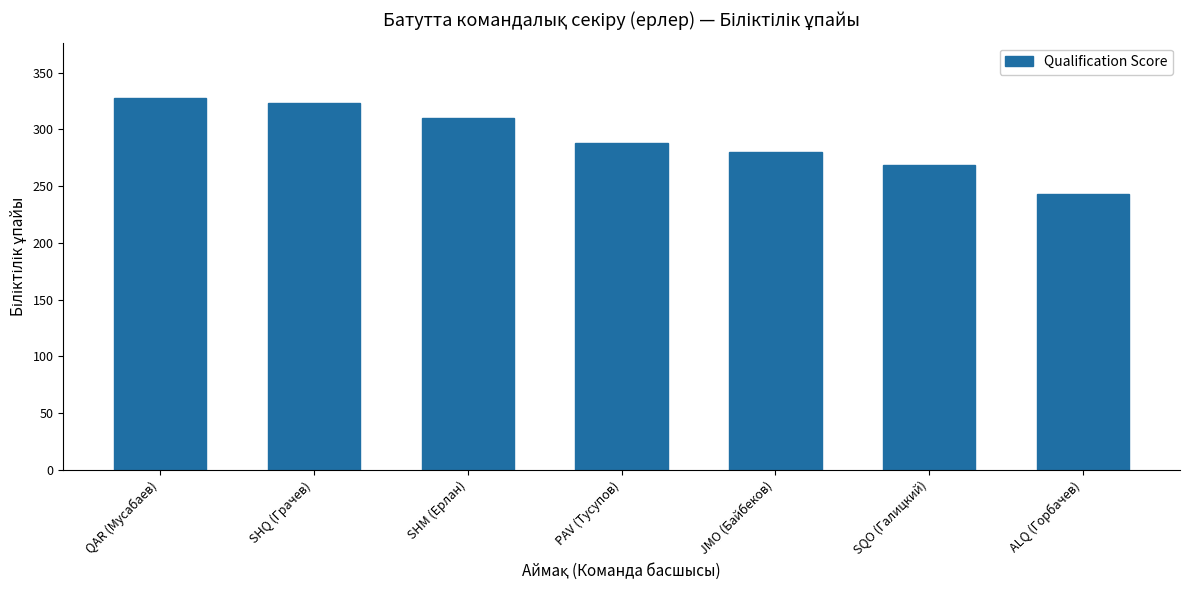

List the labels in order of value, largest first.

QAR (Мусабаев), SHQ (Грачев), SHM (Ерлан), PAV (Тусупов), JMO (Байбеков), SQO (Галицкий), ALQ (Горбачев)